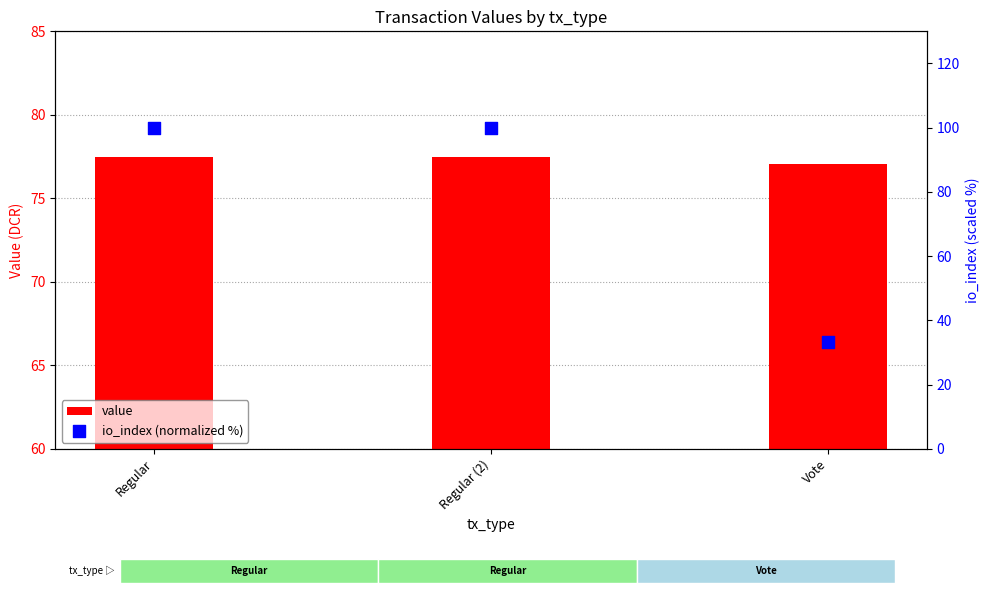

Which series has the largest Y range (max minus min)?

io_index (normalized %)